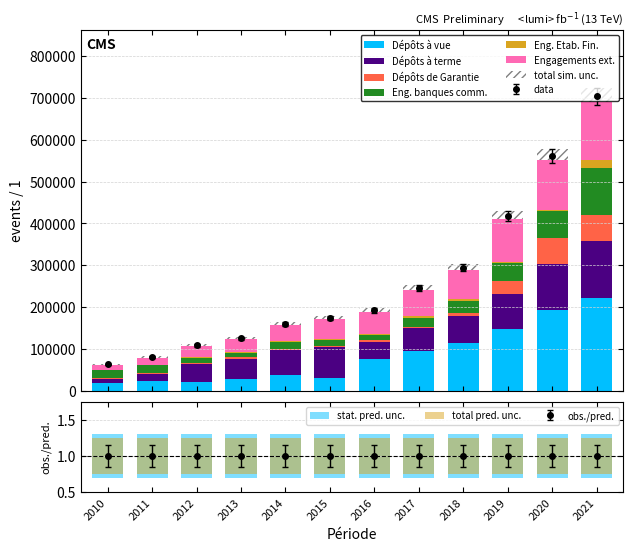

Reading right to left, extract all data points from this chart.

Dépôts à vue: 222427.4	192209.8	147252.9	113035.0	95830.5	76525.8	29253.6	37258.6	26715.3	20835.7	24023.6	17477.2
Dépôts à terme: 135142.5	110965.1	82761.1	64527.3	53007.8	38875.4	74216.6	59038.1	50051.9	43326.7	15337.8	10707.7
Dépôts de Garantie: 61822.2	62498.7	31176.7	7802.8	4537.7	4589.6	2161.1	3260.0	2468.9	1939.2	2508.7	774.1
Eng. banques comm.: 113751.8	64503.3	43928.1	29806.7	21115.3	13345.8	15601.8	15591.7	10672.1	12709.8	20111.7	19735.6
Eng. Etab. Fin.: 19167.8	2049.4	1969.4	2858.9	3149.0	1789.9	2163.7	2765.8	1718.7	1265.8	428.0	1247.0
Engagements ext.: 138033.1	118812.7	102378.2	69995.8	63998.0	53129.6	47399.6	39132.2	31664.9	26146.1	15616.8	11708.0